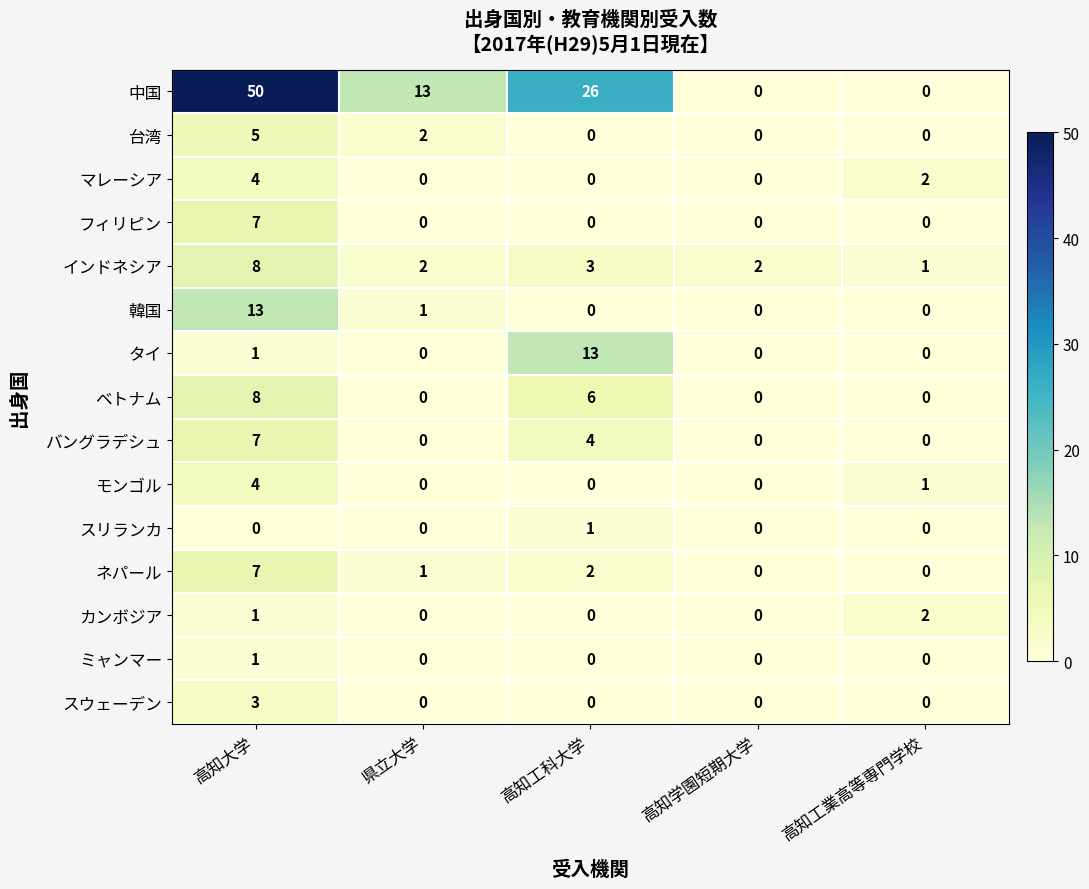

What is the total value across all series at 県立大学?

19